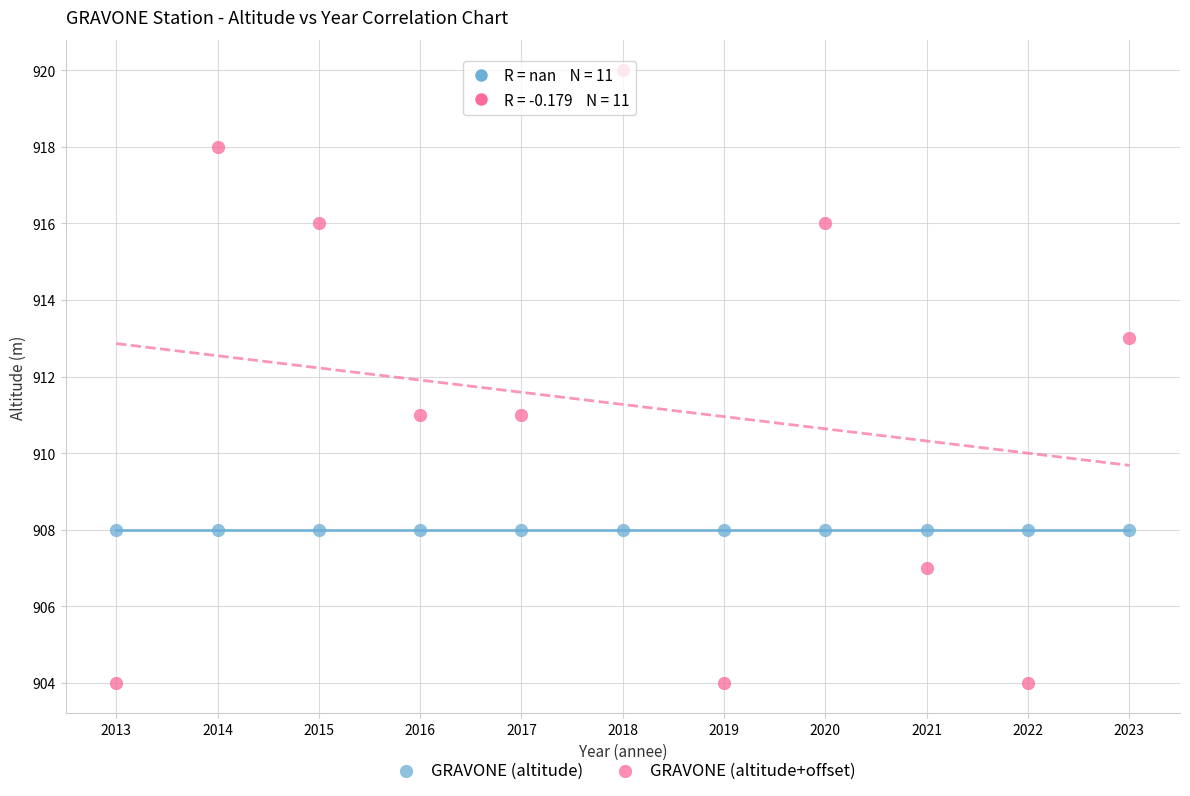

List the coordinates of all points in the GRAVONE (altitude) series as (X, Y) pairs, reading left to right.

(2013, 908)  (2014, 908)  (2015, 908)  (2016, 908)  (2017, 908)  (2018, 908)  (2019, 908)  (2020, 908)  (2021, 908)  (2022, 908)  (2023, 908)